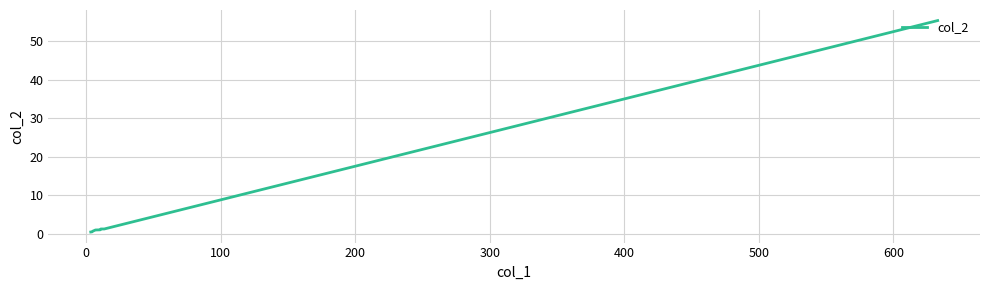

True or false: there are more than 2 points higher than both neighbors.

False